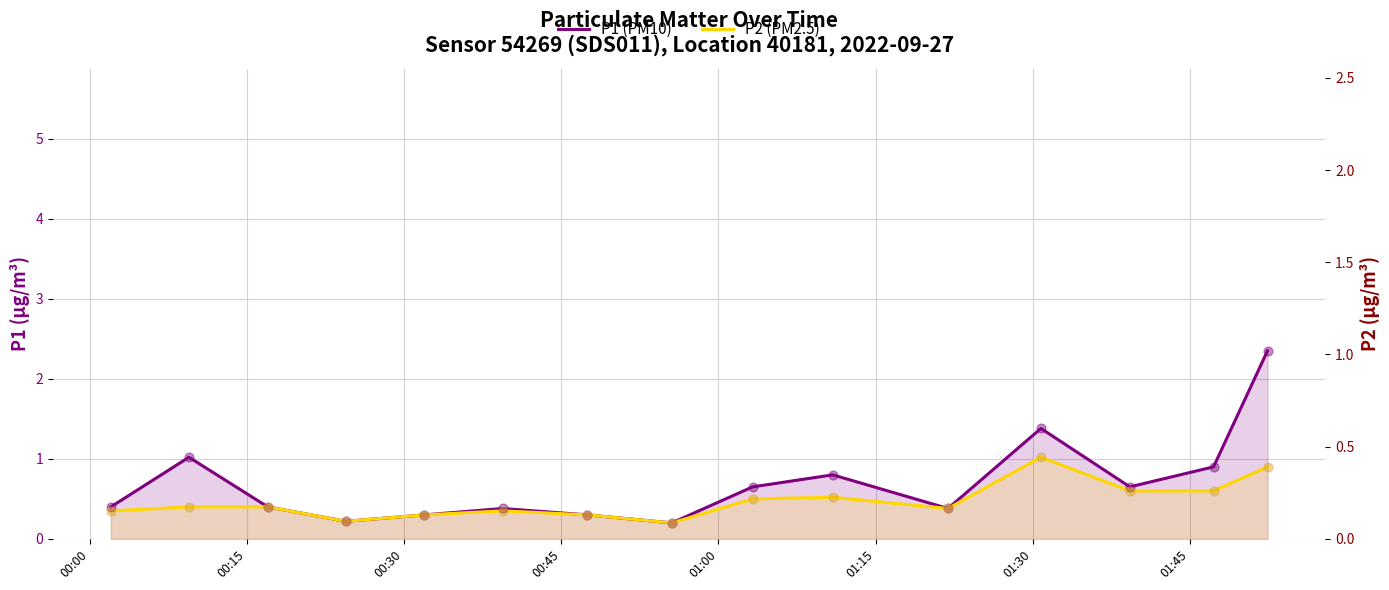

Which series has the widest spread of Y values?

P1 (PM10)